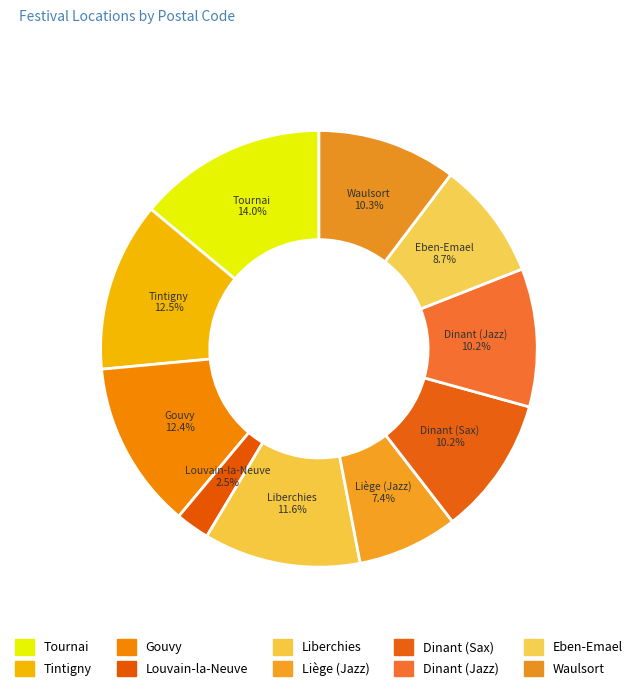

To the nearest percent, what is the combined percentage of Tintigny and Eben-Emael?

21%